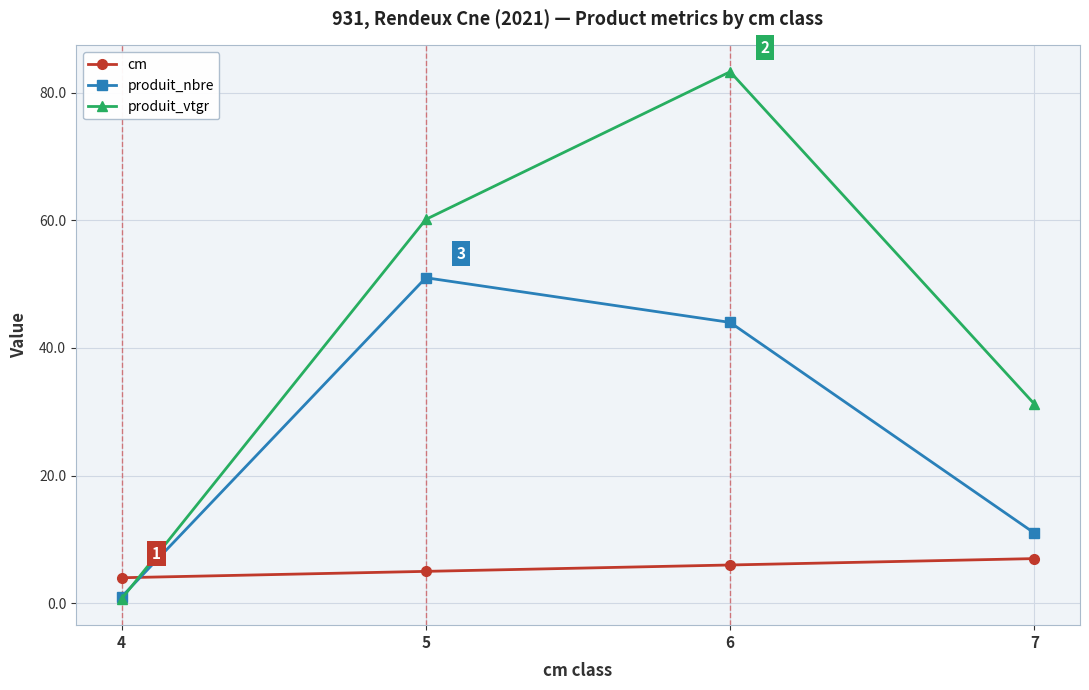

Where do produit_nbre and produit_vtgr first cross each other?

4 and 5